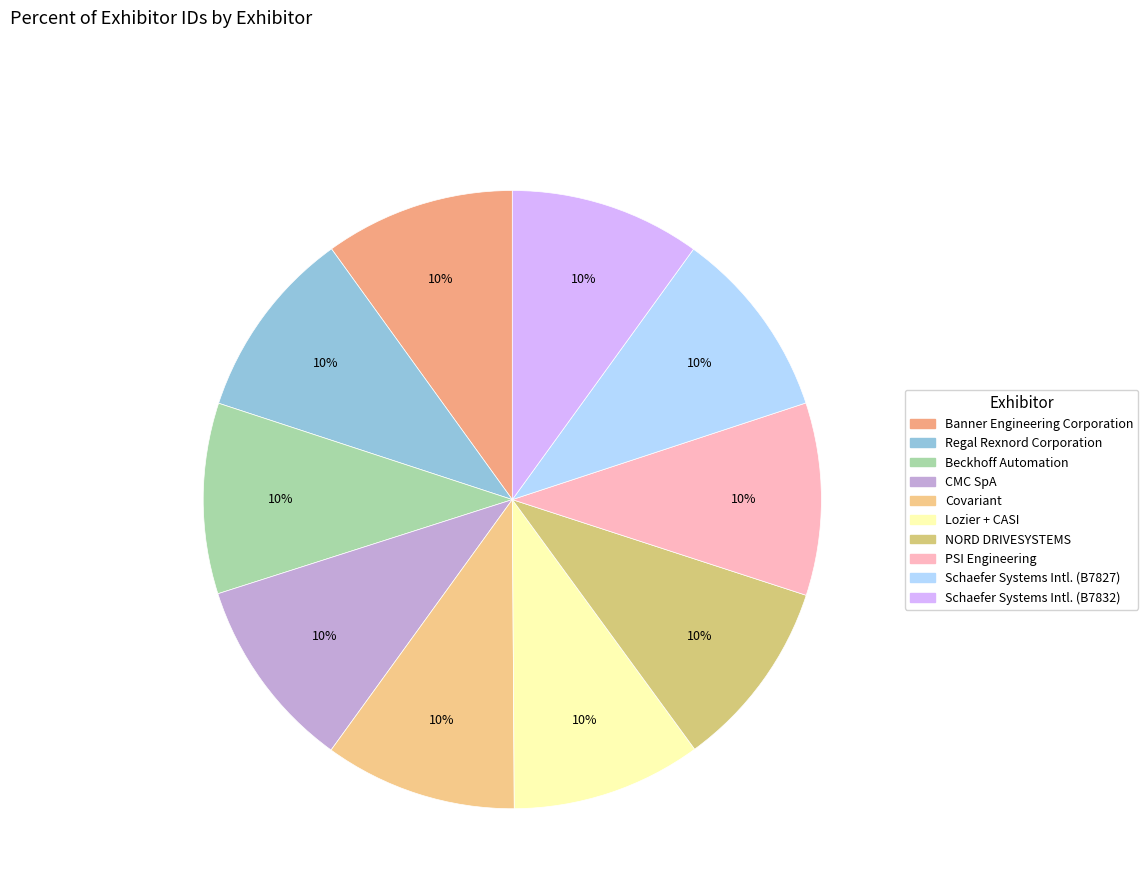

How many slices are in this pie chart?

10